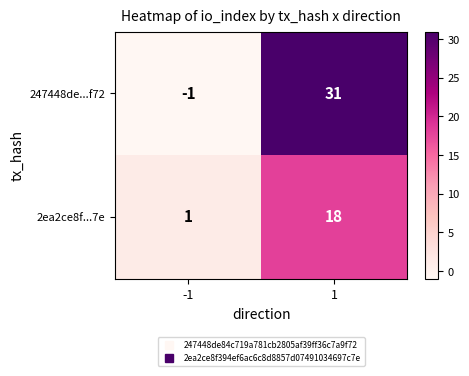

Which series has the largest total across all categories?

247448de...f72